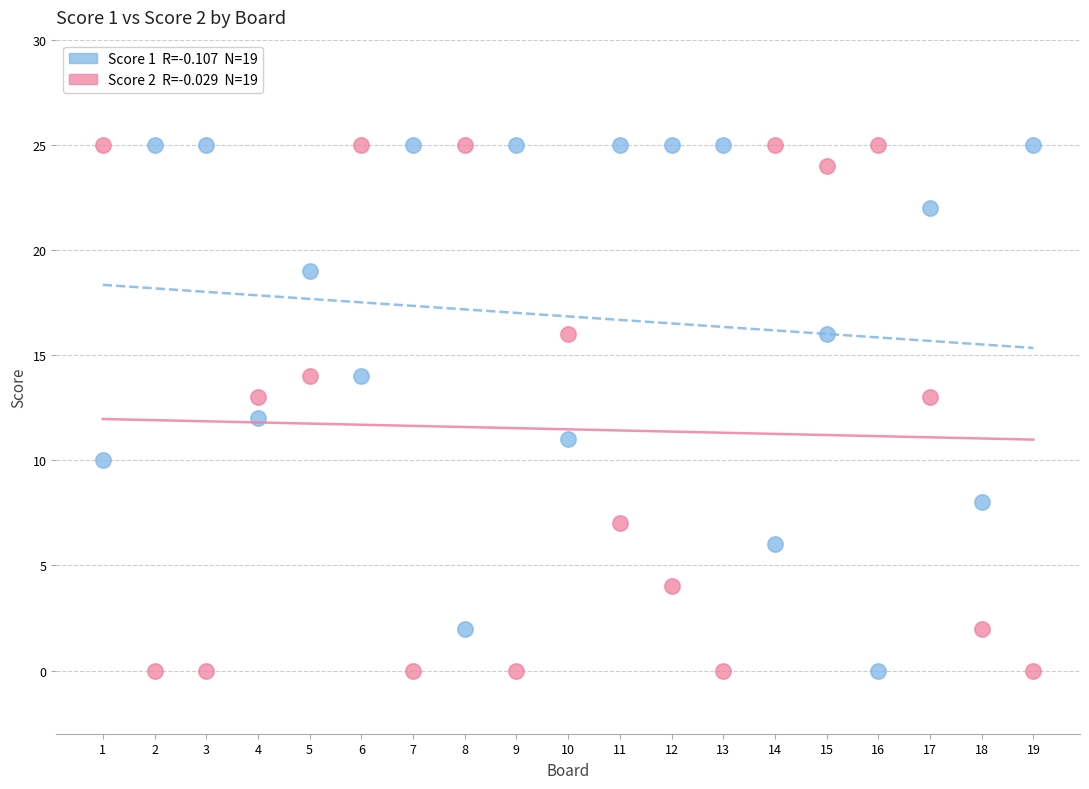

Across all data points, what is the range of Y values (max minus min)?

25